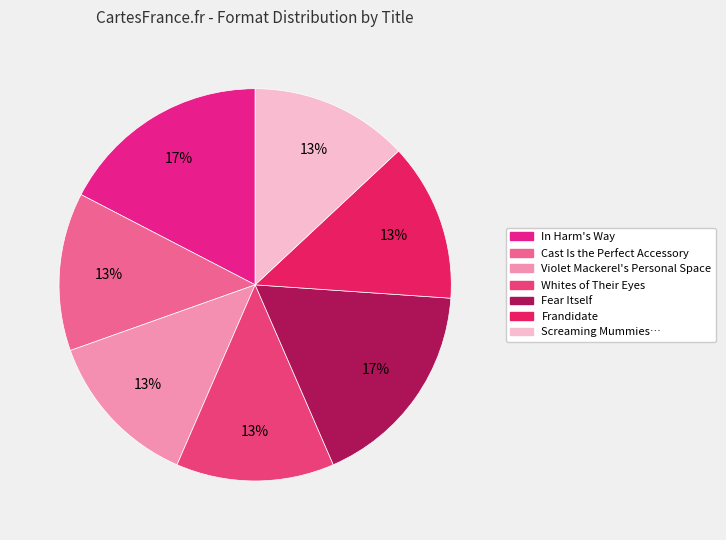

Does any single category account for the majority?

No